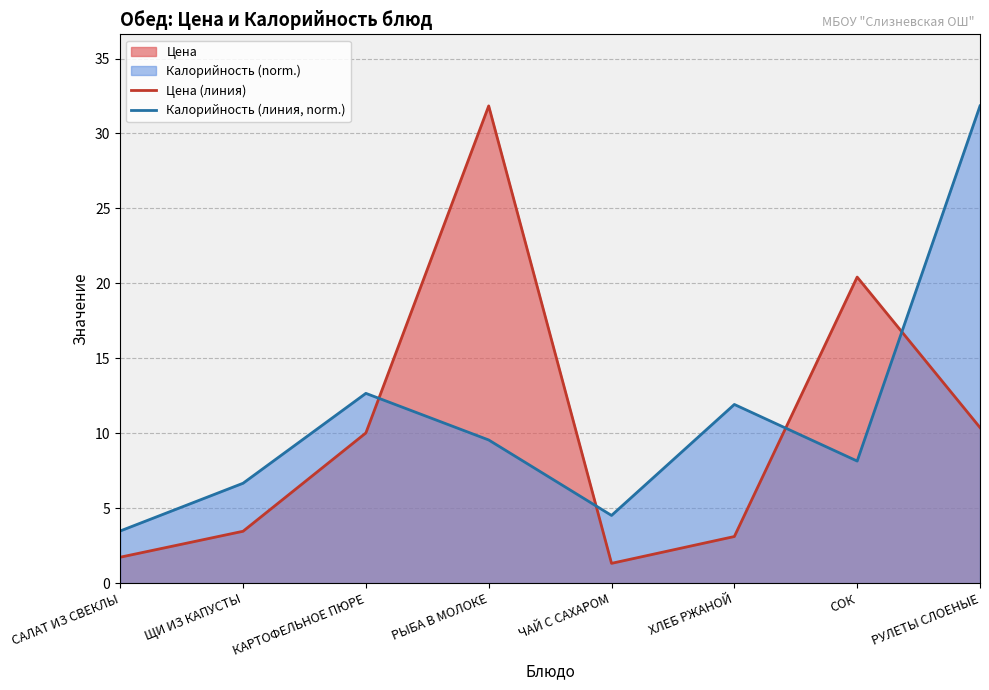

At which category is the sum across all series the highest?

РУЛЕТЫ СЛОЕНЫЕ